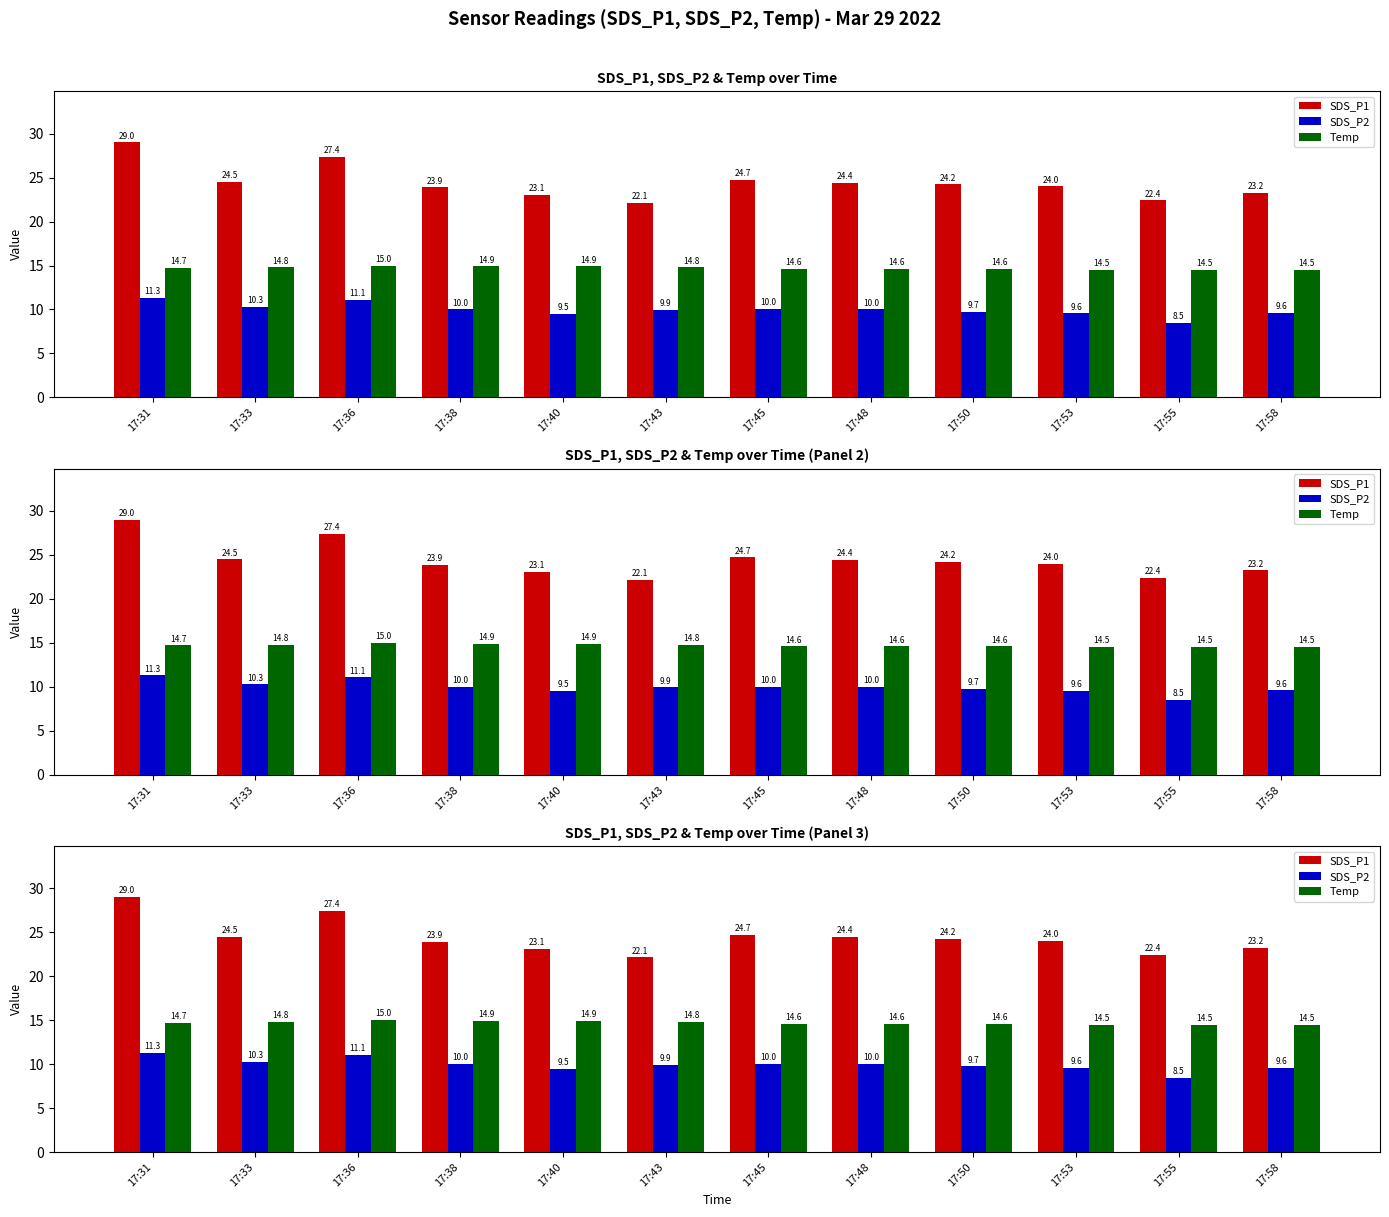

Where is SDS_P2 nearest to the value 9?

17:40